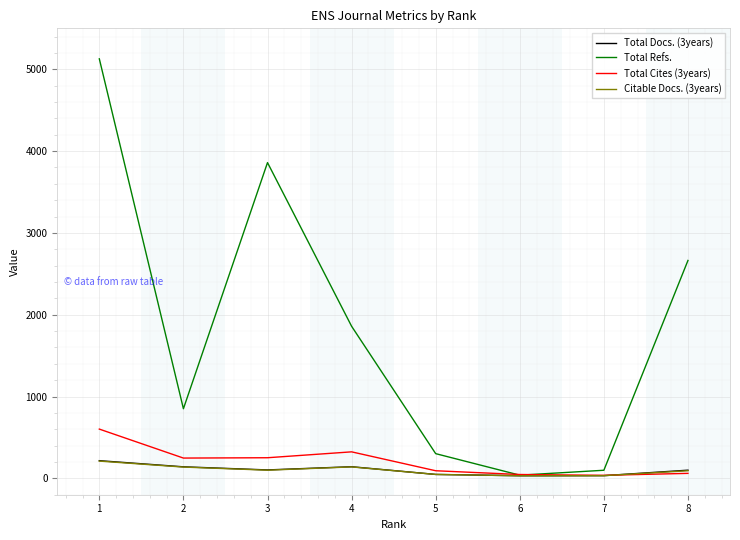

The value of Total Cites (3years) at 3 is 252. True or false?

True